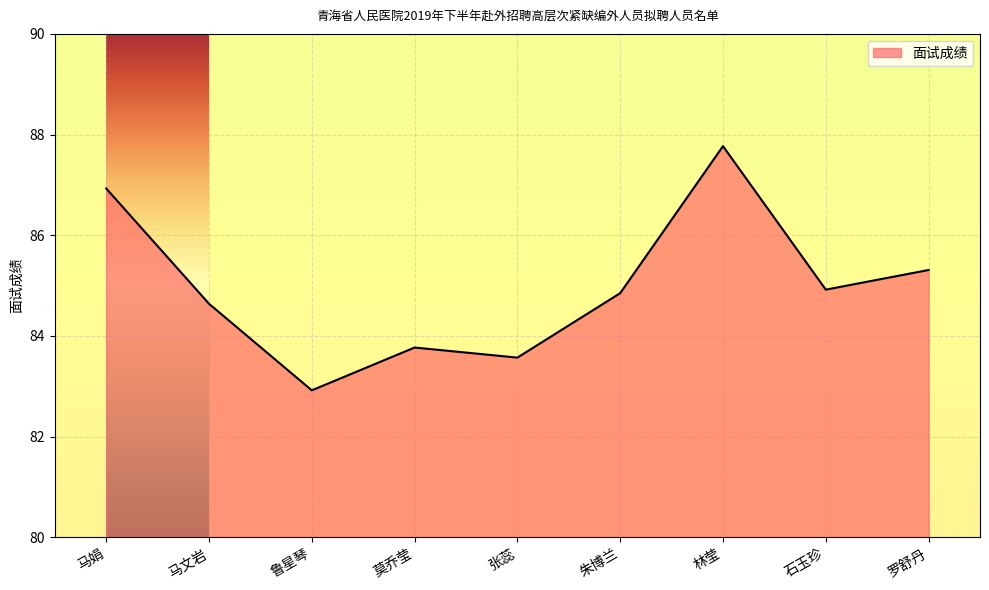

True or false: the data shows 86.9 at 马娟.

True